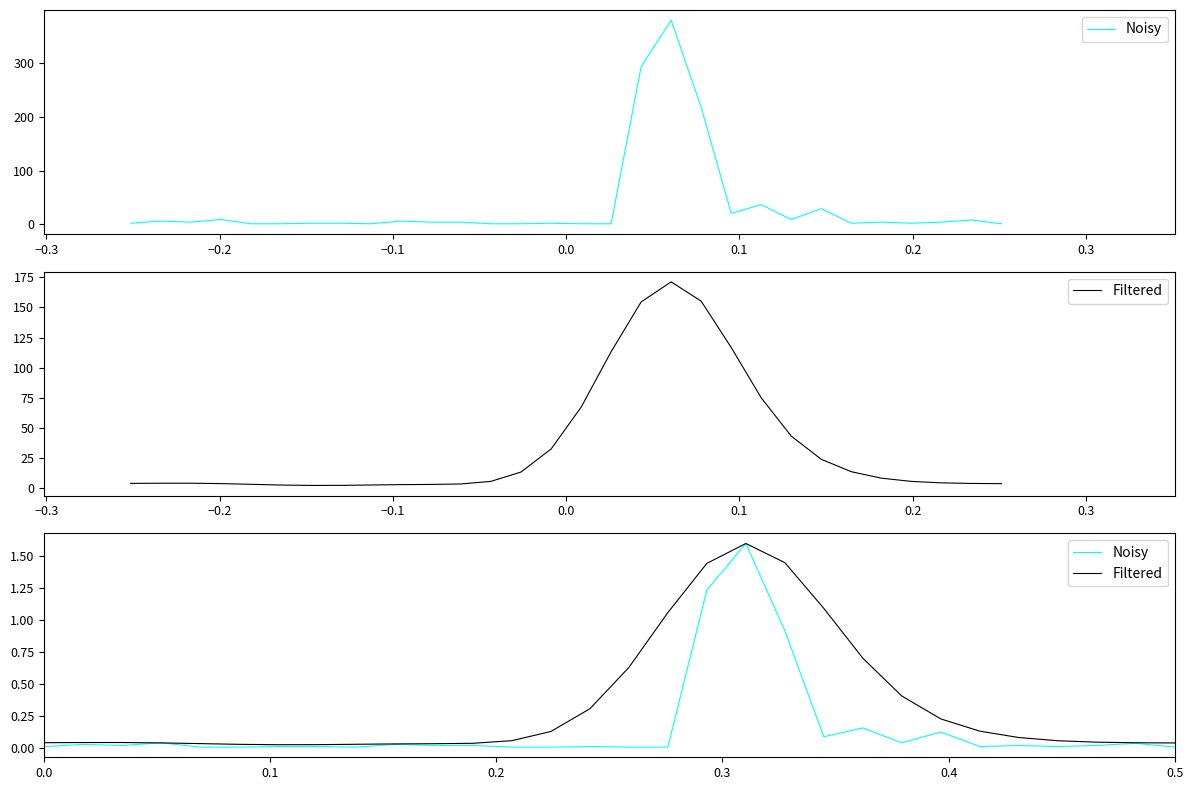

What is the average value of the Noisy series?

0.1